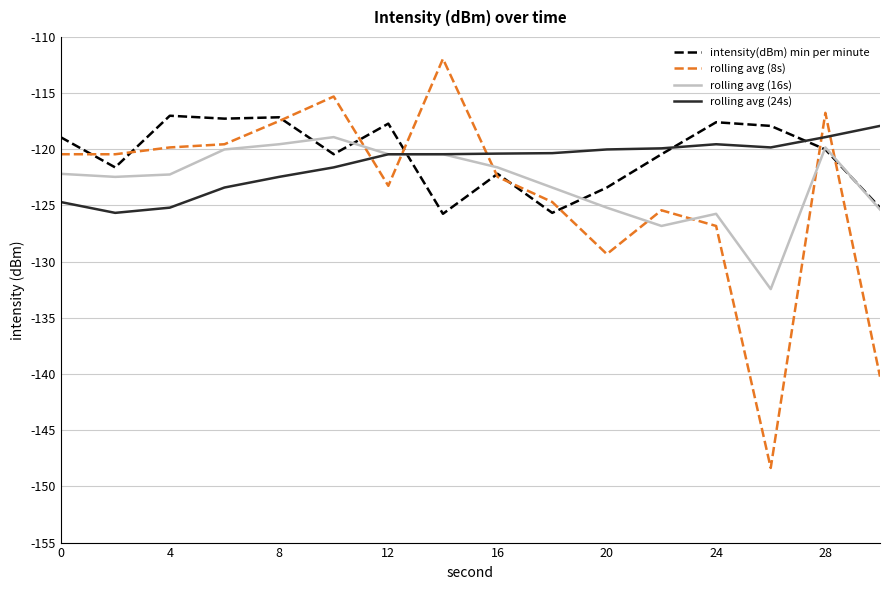

After their last crossing, which series has the higher values: rolling avg (24s) or intensity(dBm) min per minute?

rolling avg (24s)